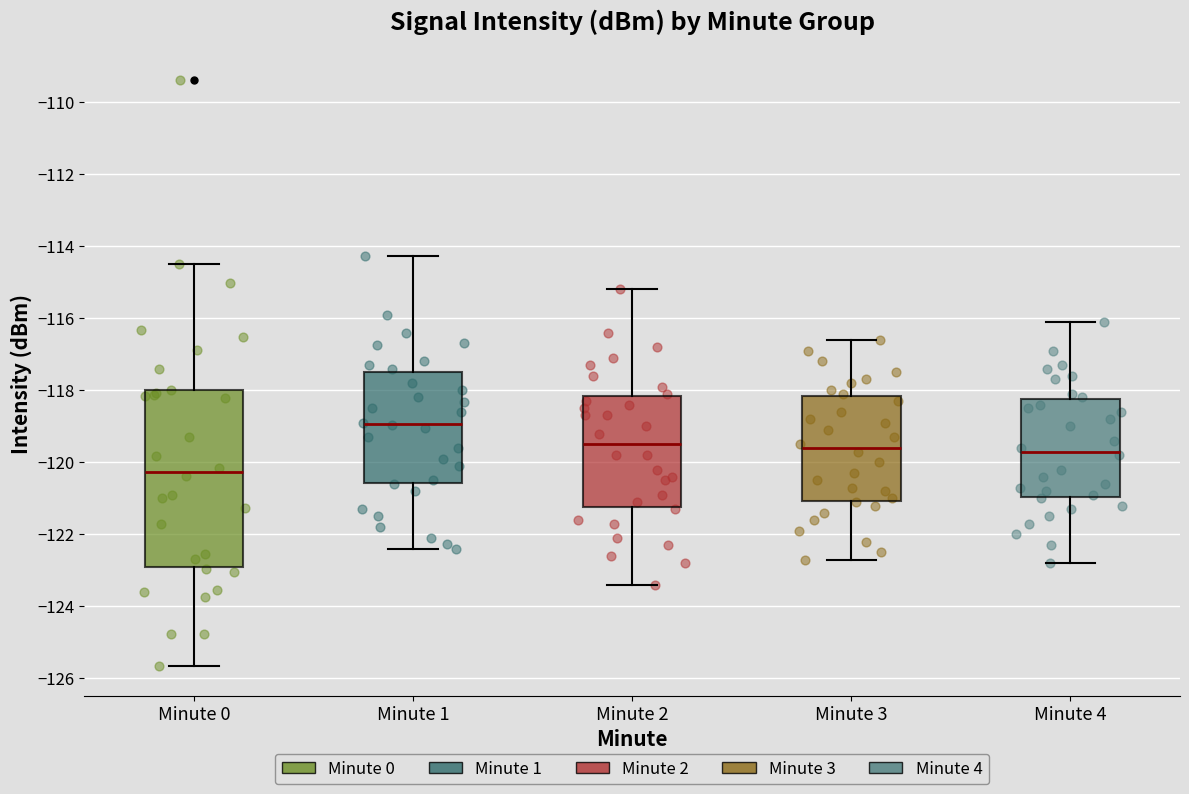

Which box is the tallest, from its lower edge to its upper edge?

Minute 0